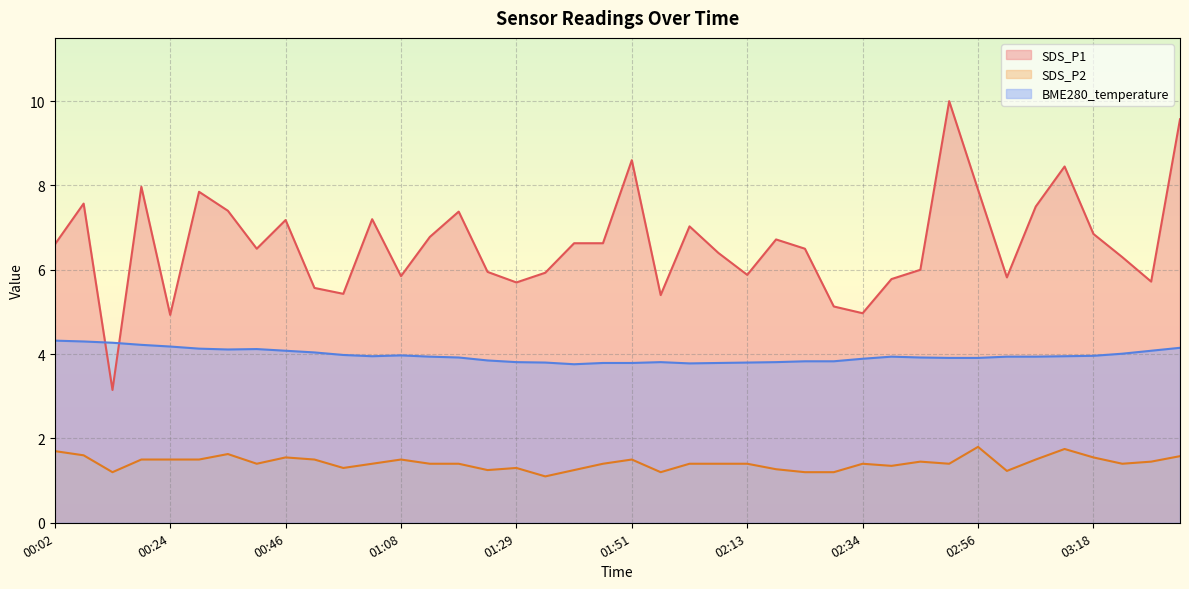

True or false: BME280_temperature and SDS_P2 intersect in this chart.

False